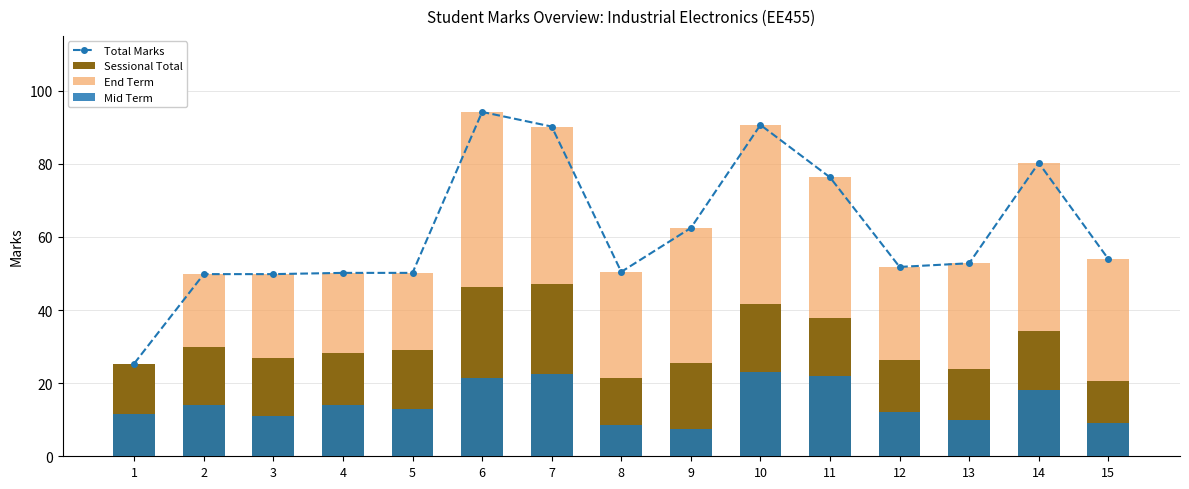

What value does the Mid Term series have at 4?

14.0